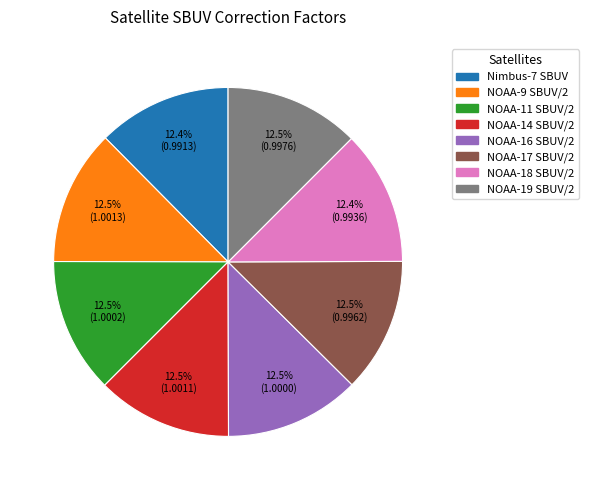

Does NOAA-17 SBUV/2 account for over 50% of the chart?

No